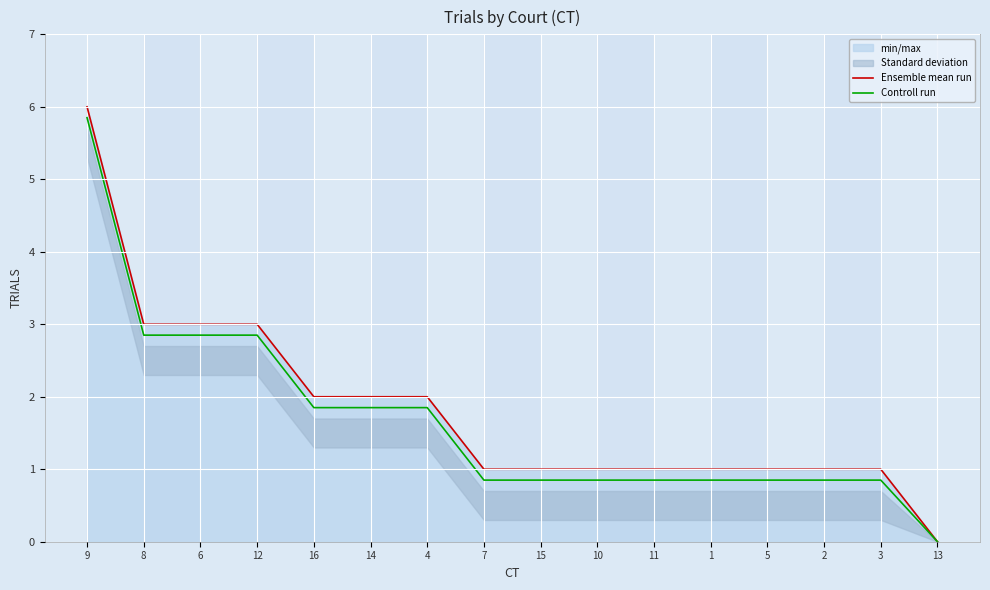

How many data points does each series have?

16